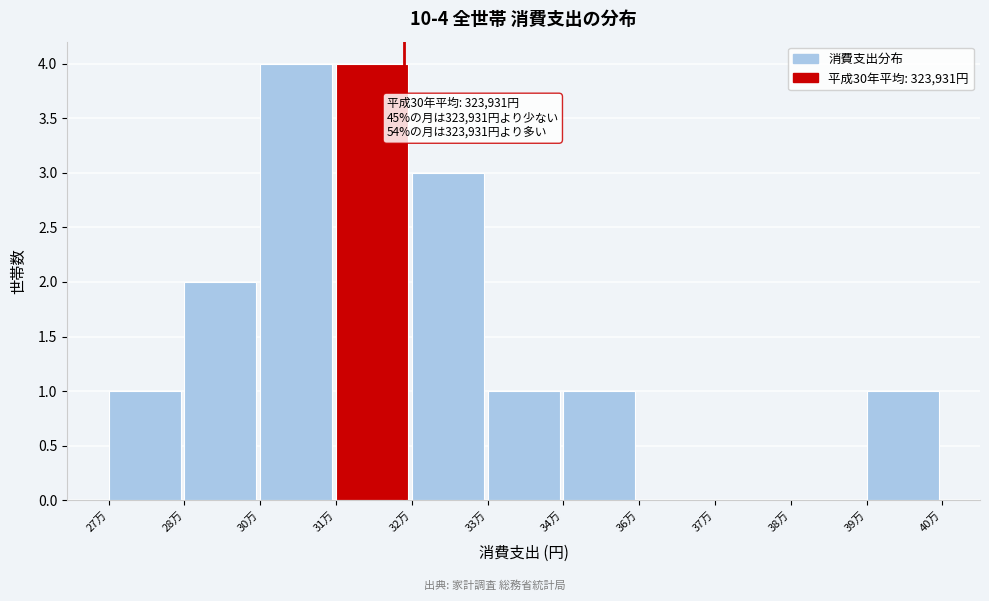

Reading left to right, extract all data points from this chart.

27万=1	28万=2	30万=4	31万=4	32万=3	33万=1	34万=1	36万=0	37万=0	38万=0	39万=1